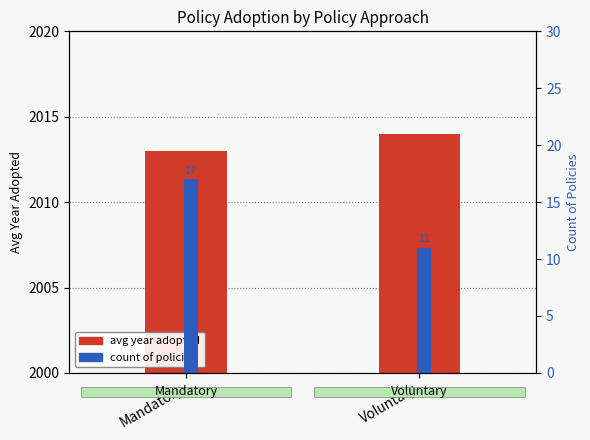

What position from the left is Mandatory?

1